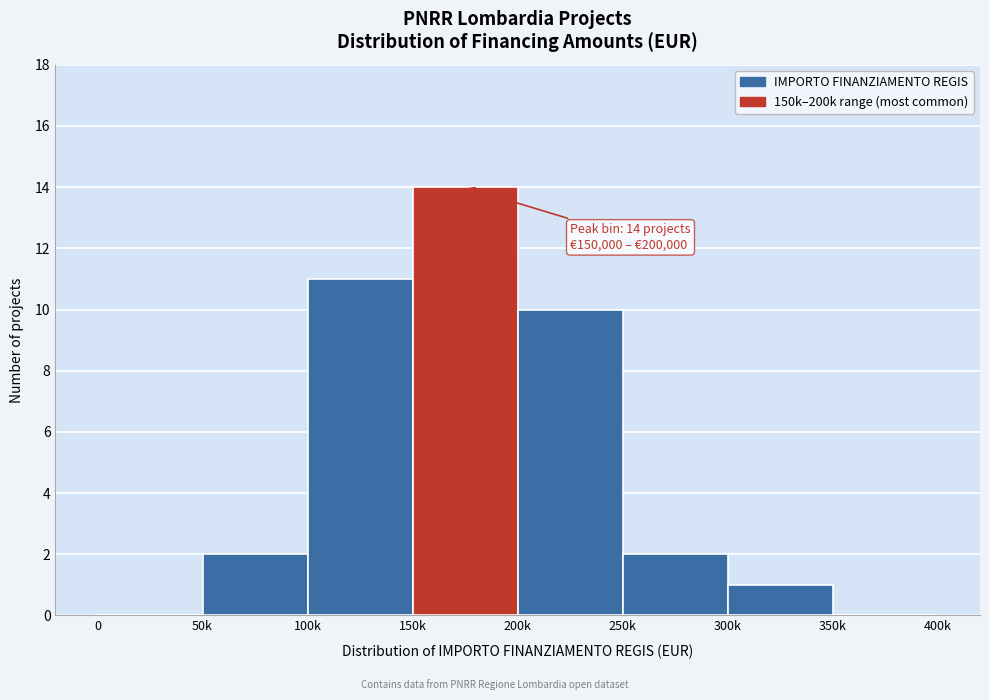

Reading left to right, extract all data points from this chart.

0=0	50k=2	100k=11	150k=14	200k=10	250k=2	300k=1	350k=0